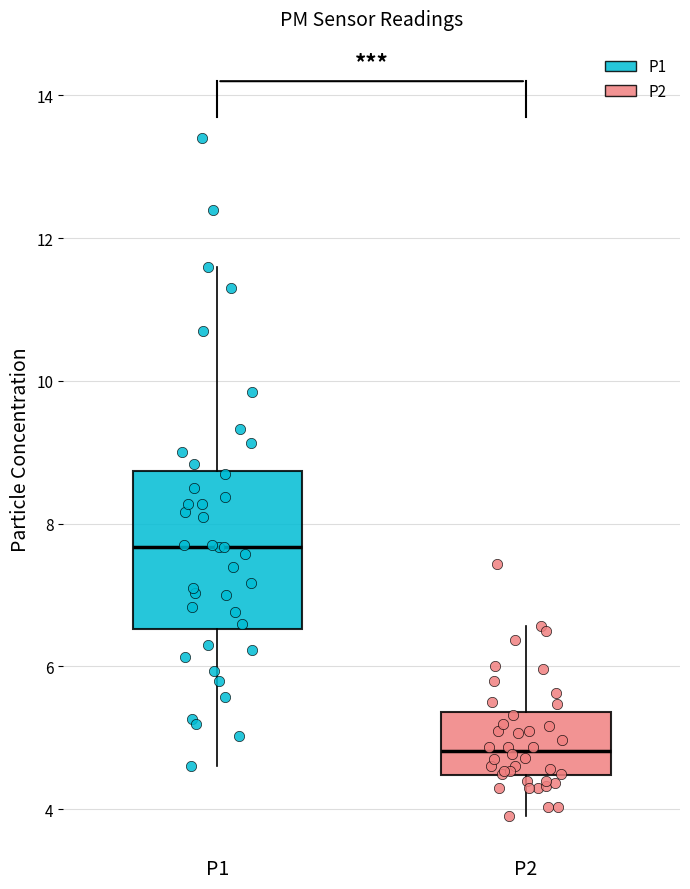

Reading left to right, read every box against the y-axis: the position of its median line, the range the box covers, and the ends of its whiskers. The values are not printed on the chart, so give them approximately, as read against the axis.

P1: median 7.6, box 6.6 to 8.8, whiskers 4.6 to 11.6
P2: median 4.8, box 4.4 to 5.4, whiskers 4.0 to 6.6